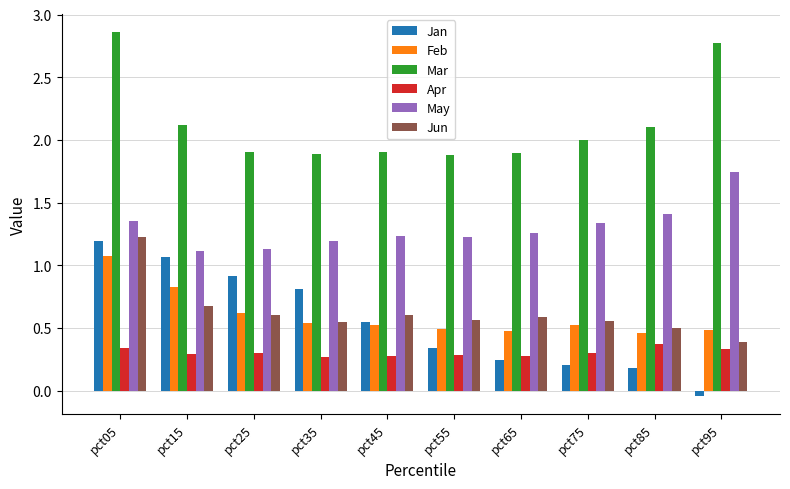

Which series has the largest total across all categories?

Mar